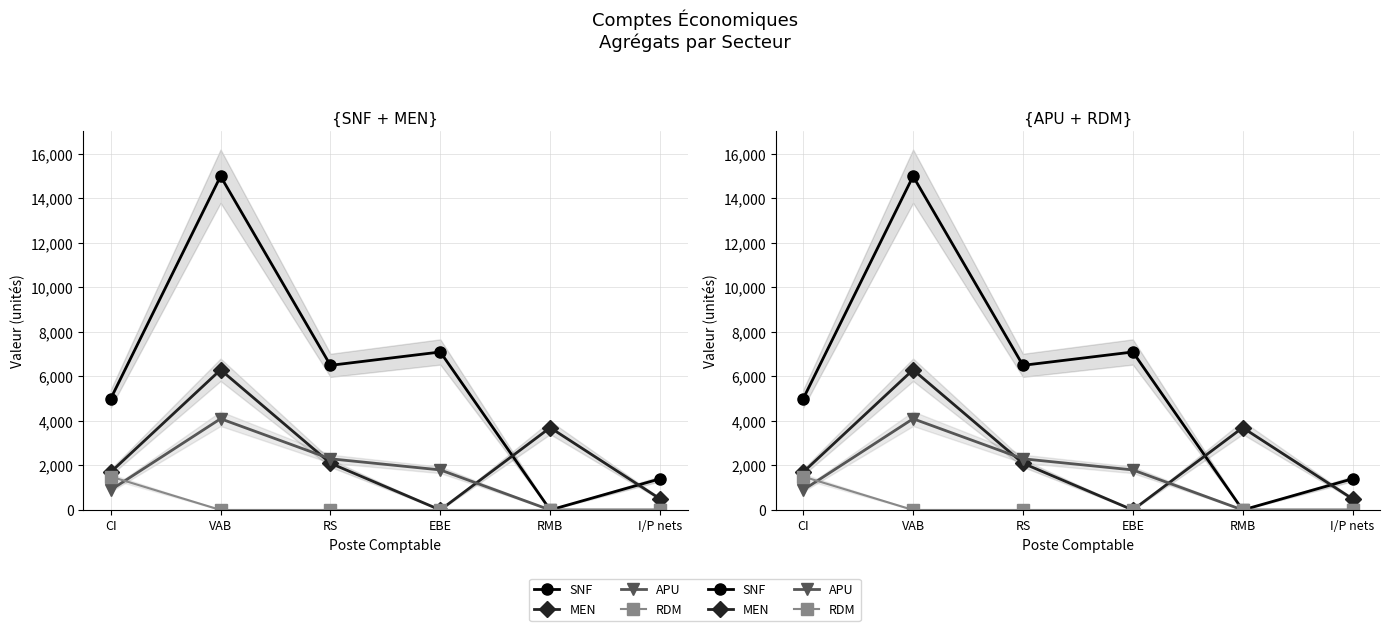

Reading left to right, what are all the values shown in this chart?

SNF: CI=5000	VAB=15000	RS=6500	EBE=7100	RMB=0	I/P nets=1400
MEN: CI=1700	VAB=6300	RS=2100	EBE=0	RMB=3700	I/P nets=500
APU: CI=900	VAB=4100	RS=2300	EBE=1800	RMB=0	I/P nets=0
RDM: CI=1500	VAB=0	RS=0	EBE=0	RMB=0	I/P nets=0